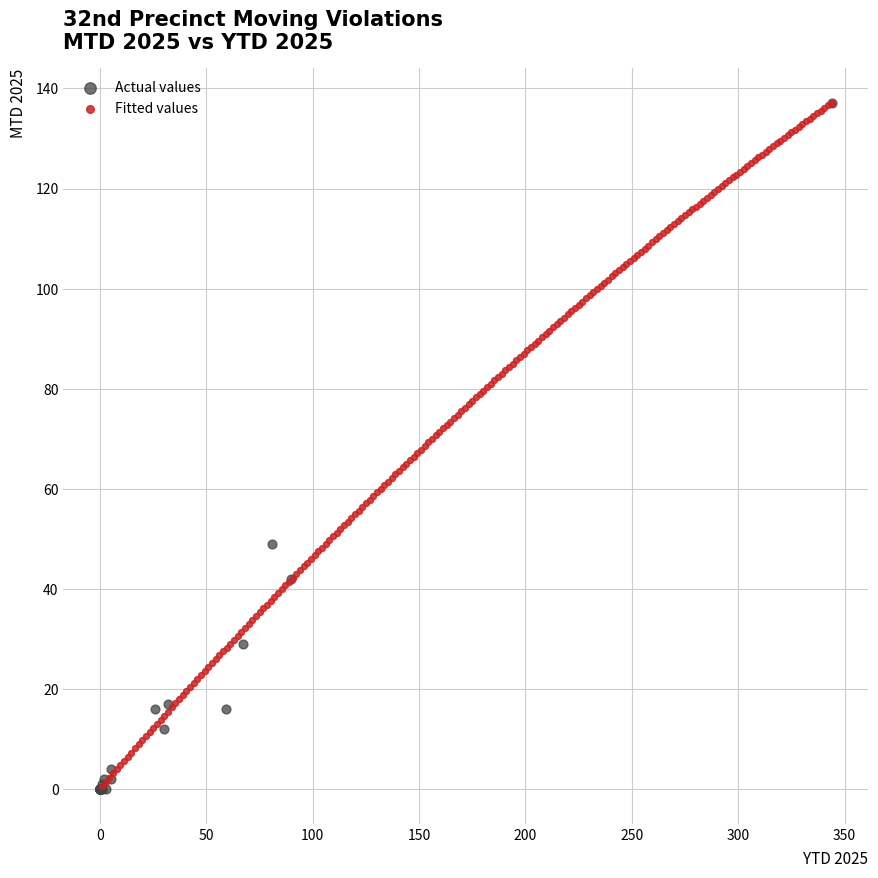

What are all the series names shown in the legend?

Actual values, Fitted values